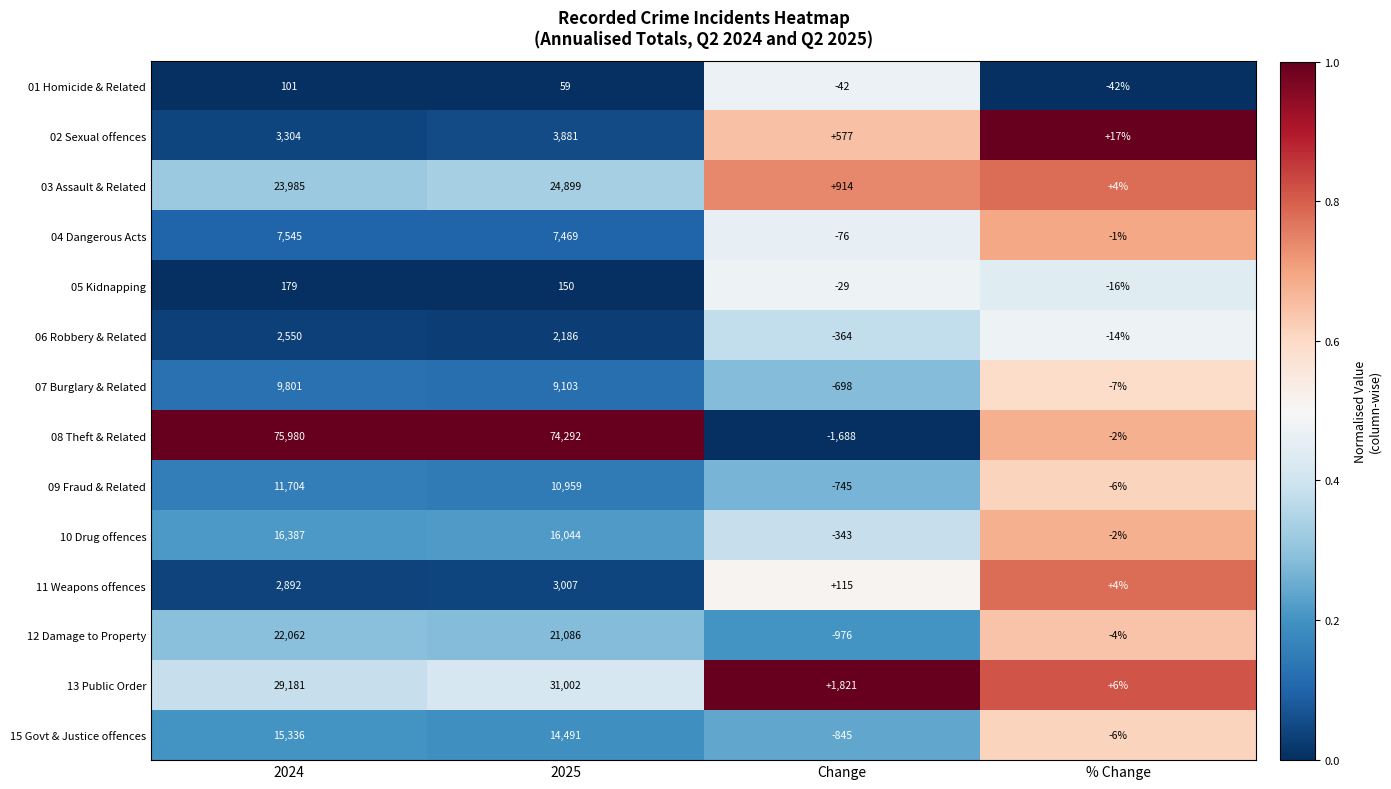

Is it true that 02 Sexual offences equals 3881 at 2025?

True